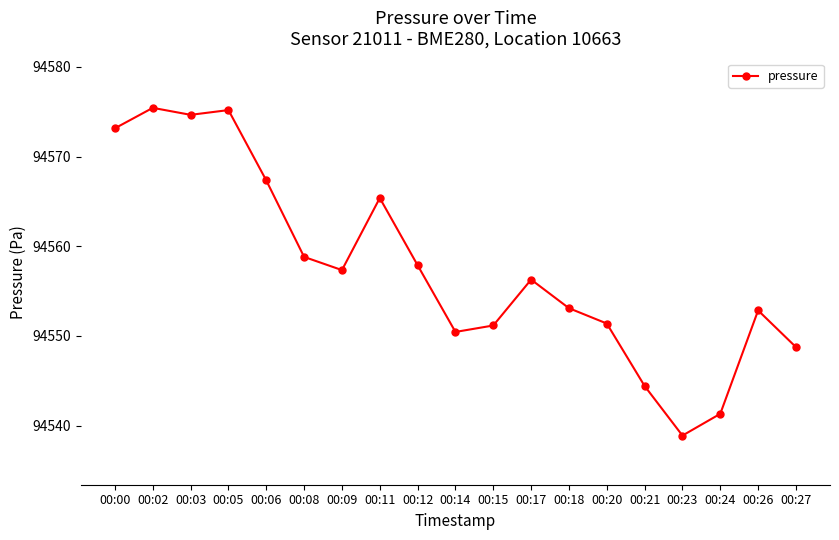

How many data points are above 94556?

10